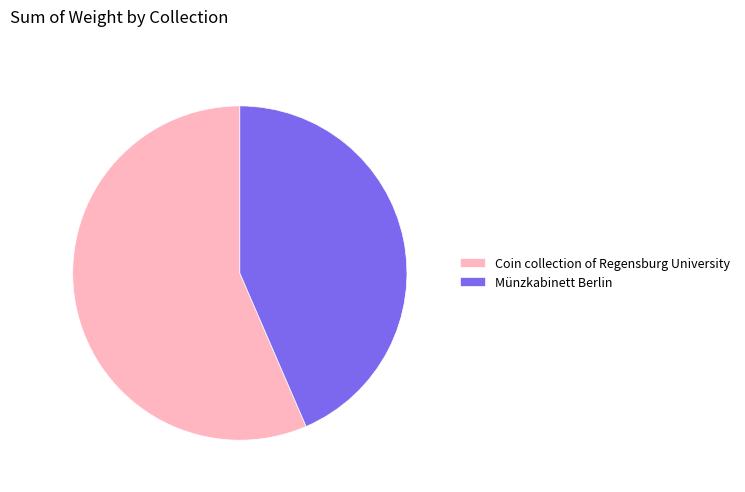

Rank the categories by value from highest to lowest.

Coin collection of Regensburg University, Münzkabinett Berlin